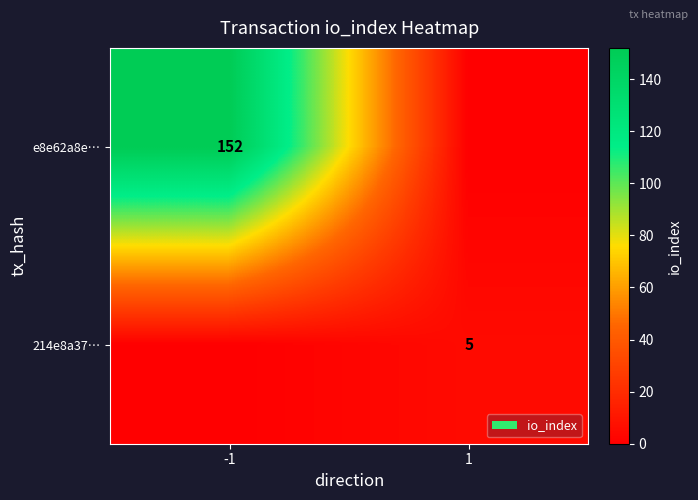

Count the number of categories in the chart.

2